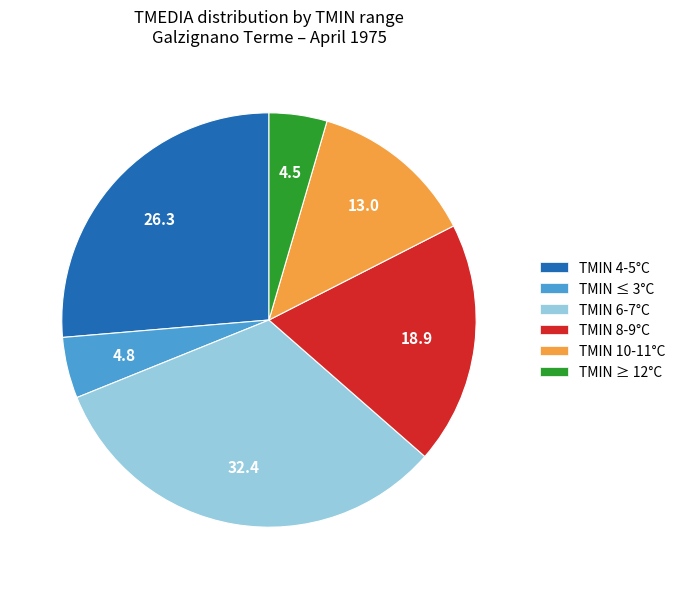

Between TMIN 10-11°C and TMIN 8-9°C, which is larger?

TMIN 8-9°C